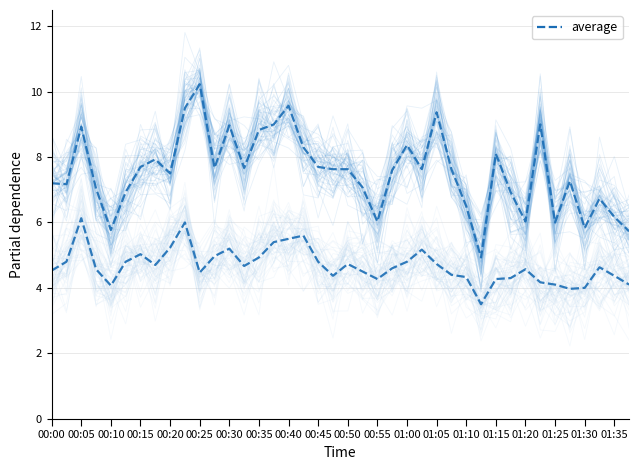

List the series in order of their peak value, highest first.

average (P1), average